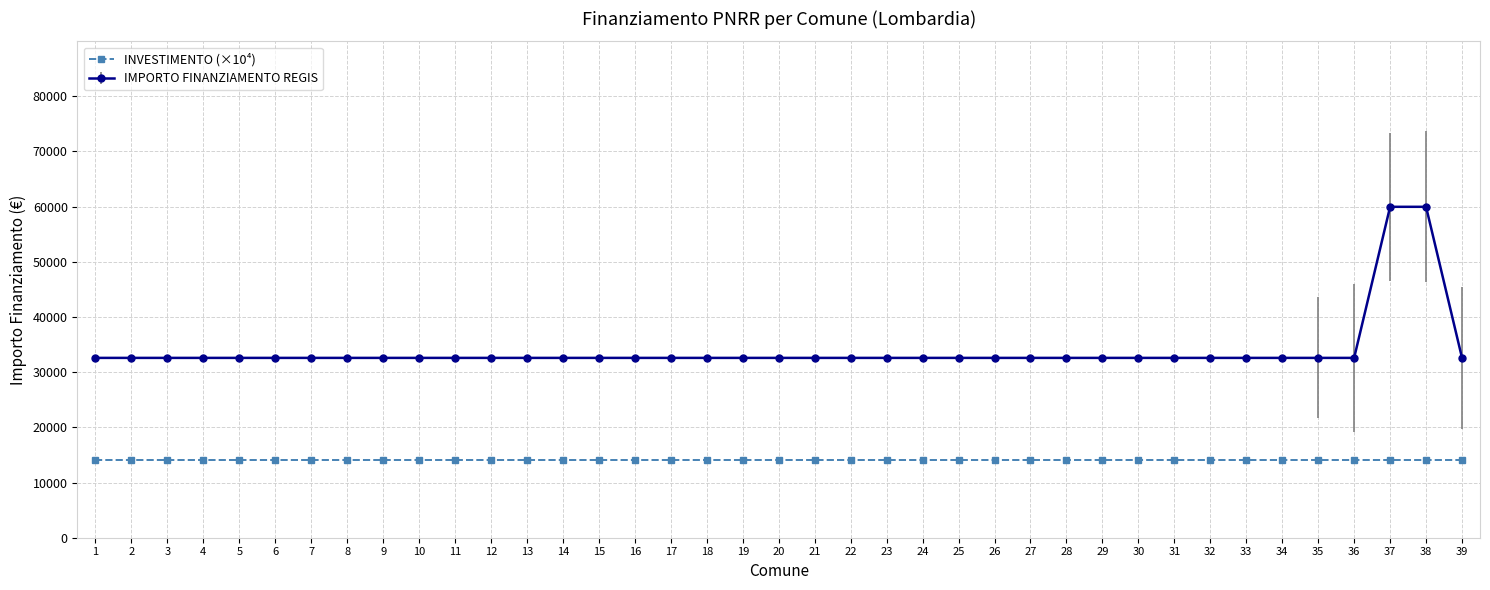

What is the average value of the INVESTIMENTO (×10⁴) series?

14000